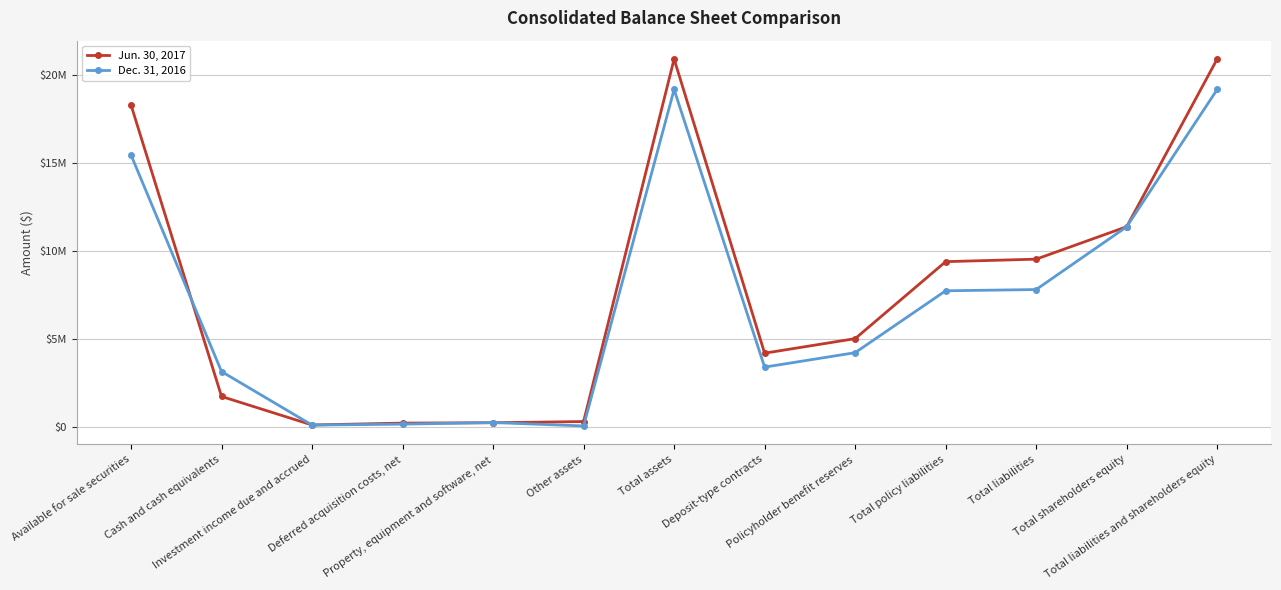

Where is Jun. 30, 2017 nearest to the value 10516045?

Total shareholders equity